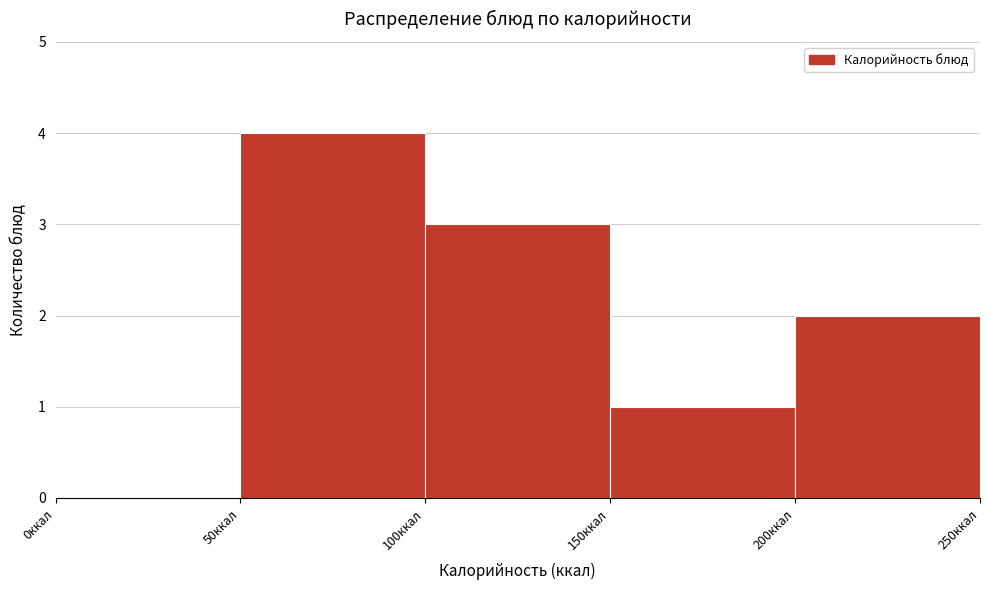

Which range on the x-axis has the tallest bar?

50 to 100